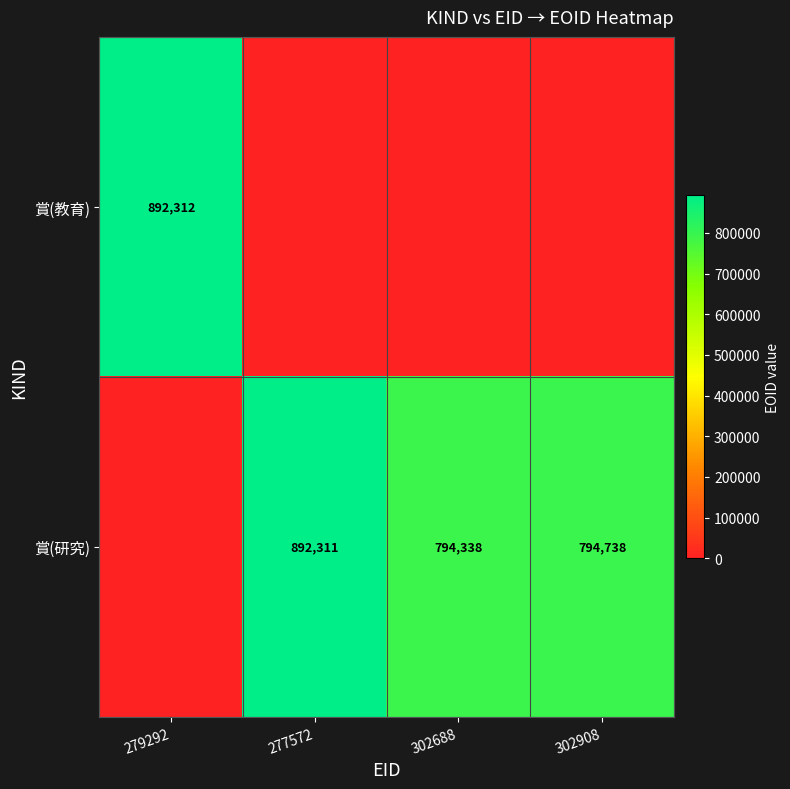

True or false: 賞(研究) has a value of 794738 at 302908.

True